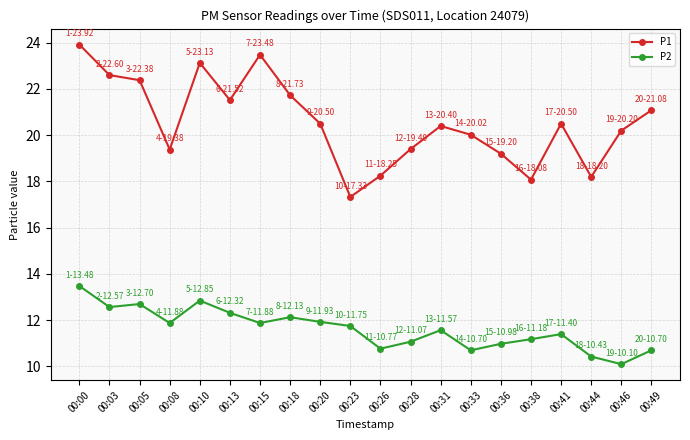

At which label does P2 first exceed 11?

00:00